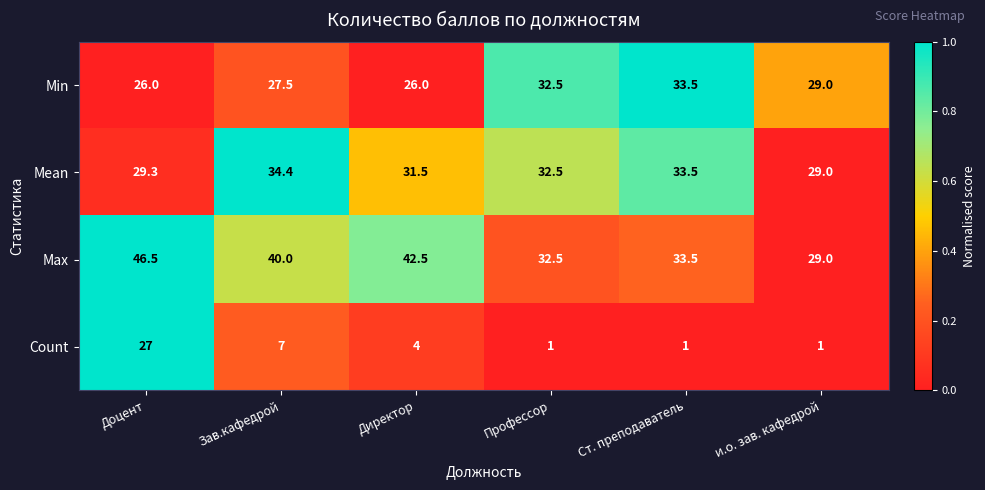

What is the maximum value shown in the chart?

46.5